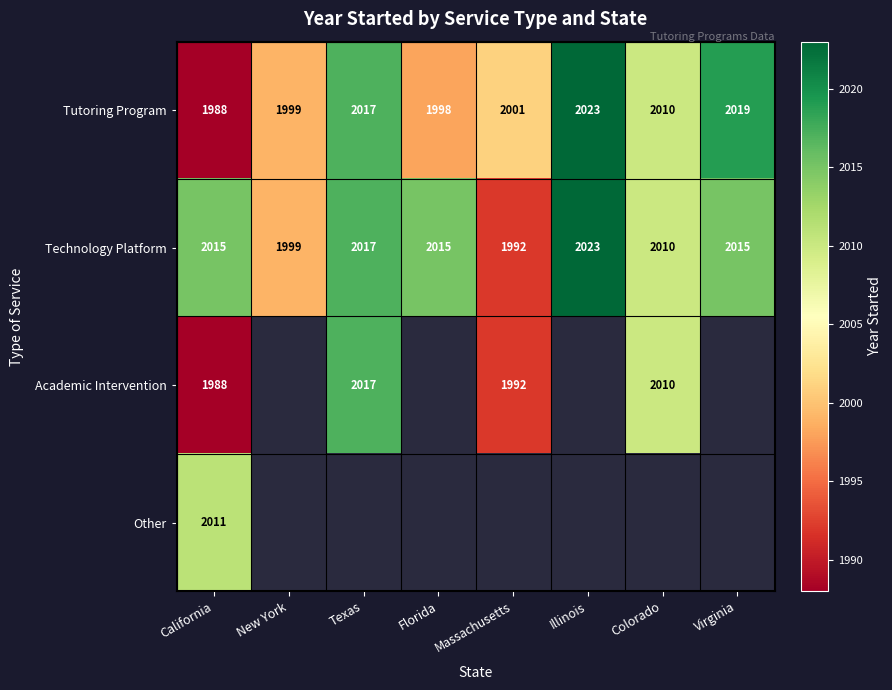

Rank the categories by Tutoring Program value from highest to lowest.

Illinois, Virginia, Texas, Colorado, Massachusetts, New York, Florida, California